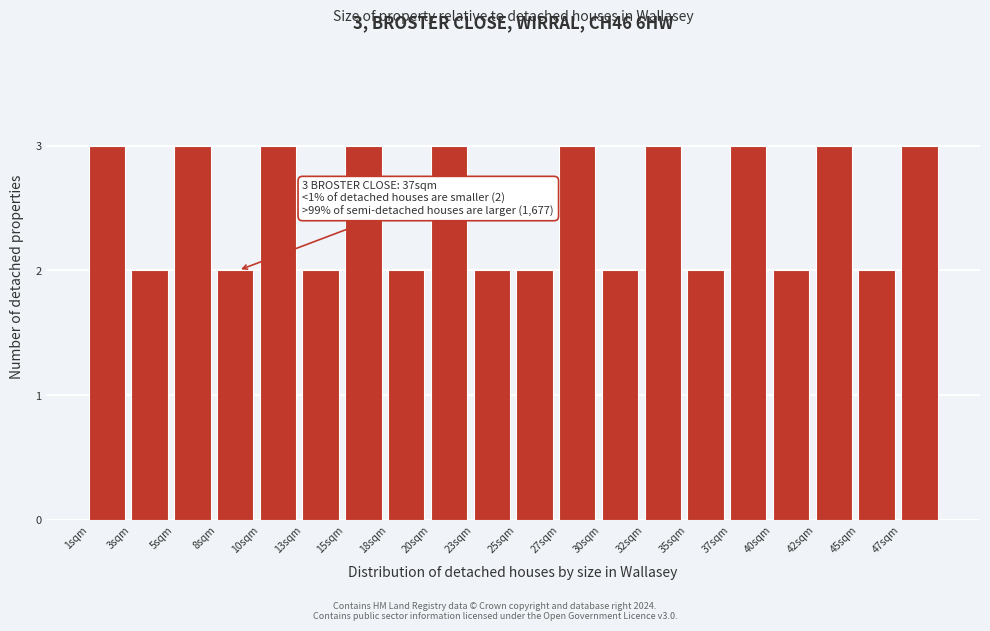

Reading left to right, extract all data points from this chart.

3	2	3	2	3	2	3	2	3	2	2	3	2	3	2	3	2	3	2	3